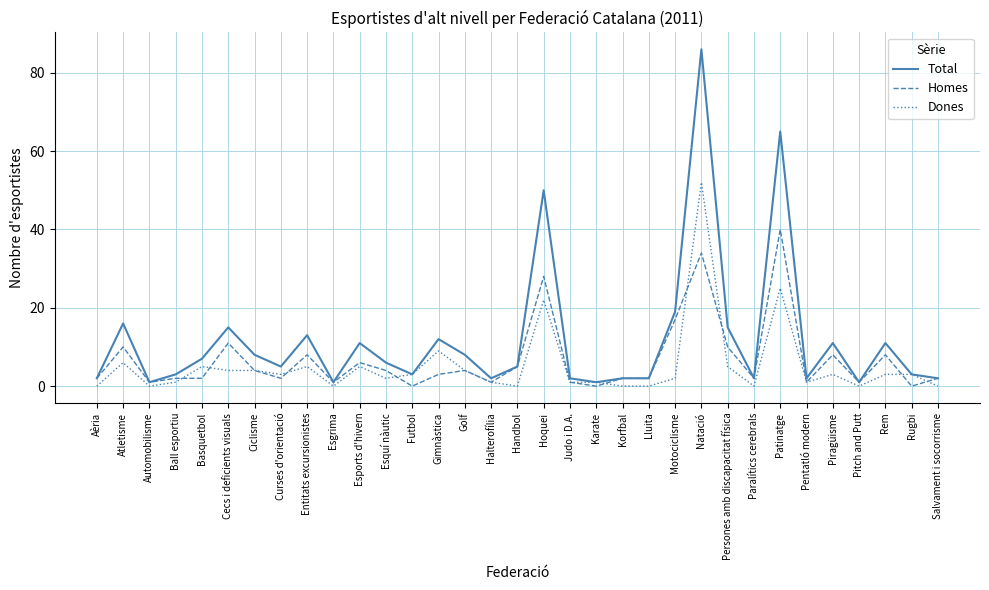

What is the total value across all series at Persones amb discapacitat física?

30